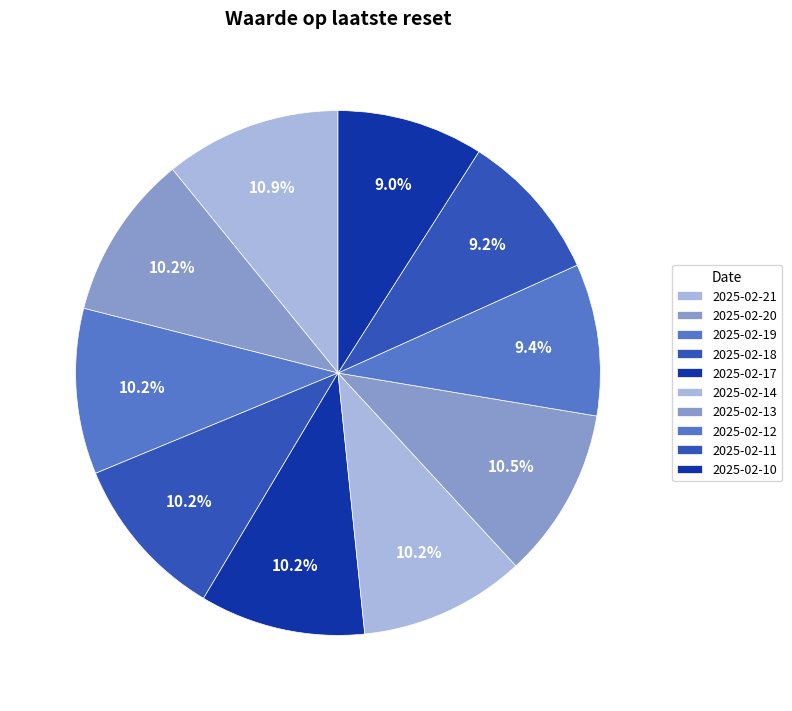

Combined, what portion of the pie is 2025-02-11 and 2025-02-20?

19.4%